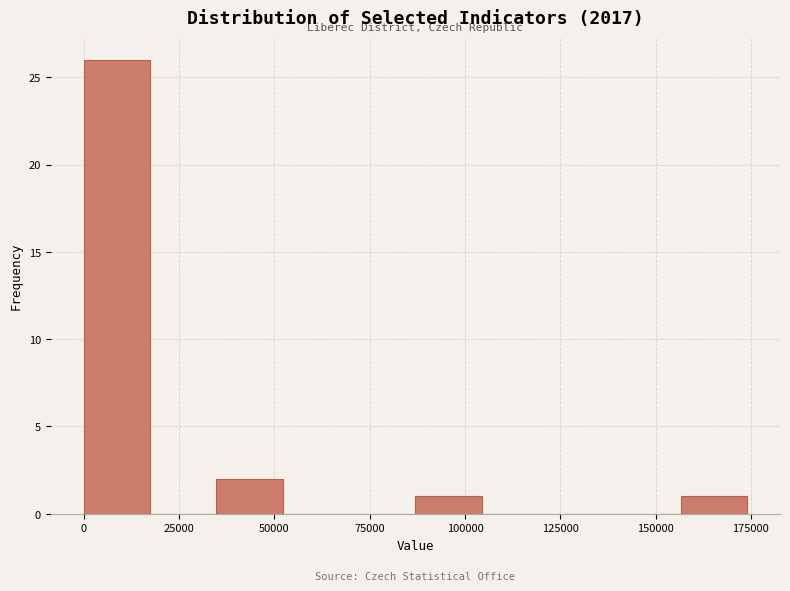

Read against the x-axis, roughly where is the centre of the tallest bar?

10000